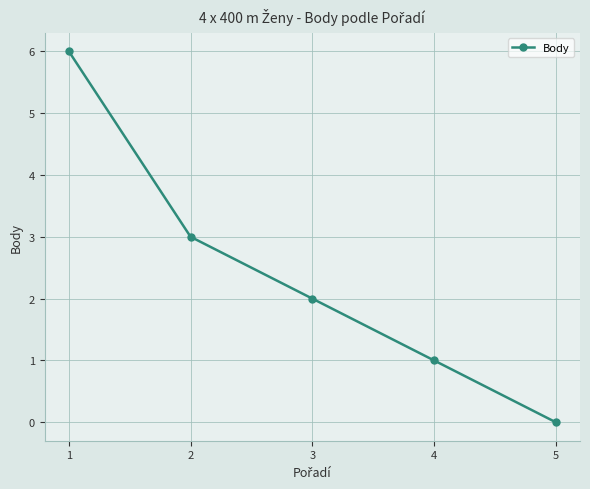

How many distinct data groups are displayed?

1